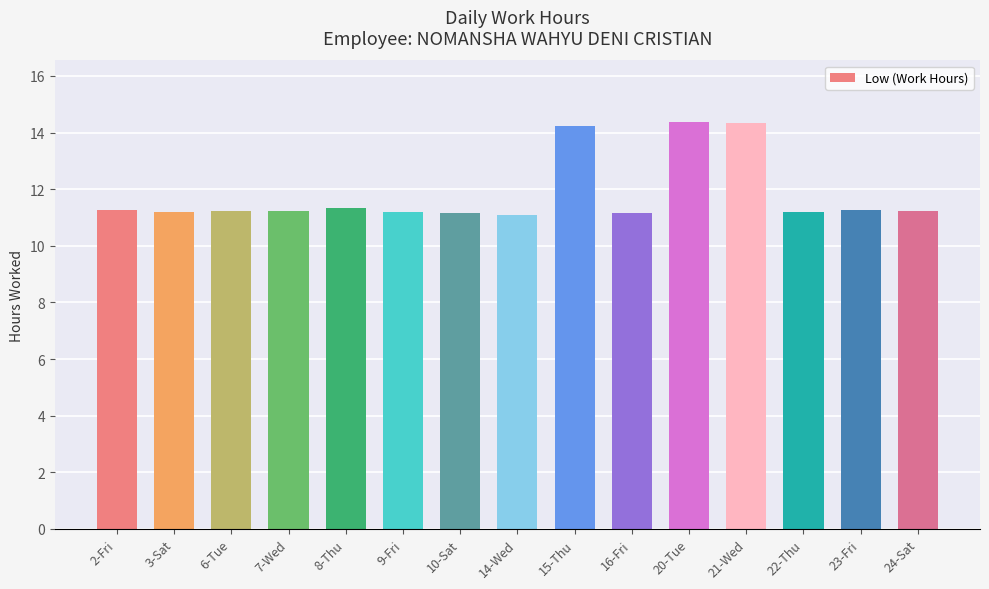

What is the change in value from 15-Thu to 16-Fri?

-3.1